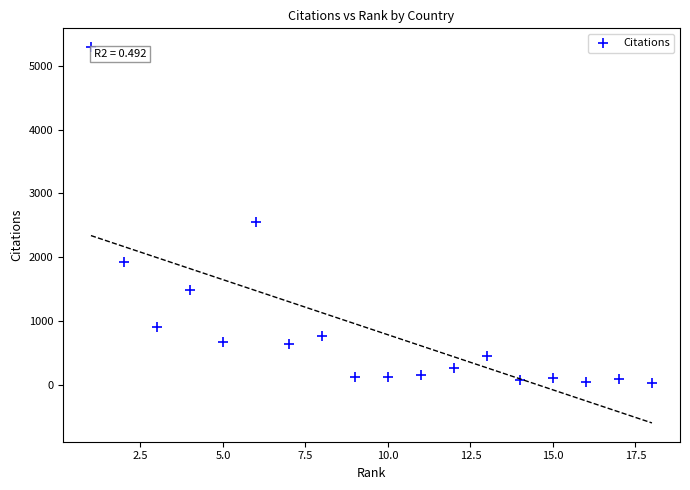

What Y value in the scatter plot is closest to 2657?

2556